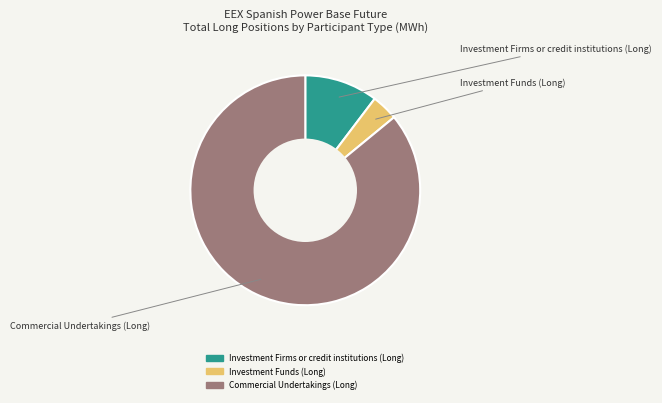

Which category has the biggest portion of the pie?

Commercial Undertakings (Long)